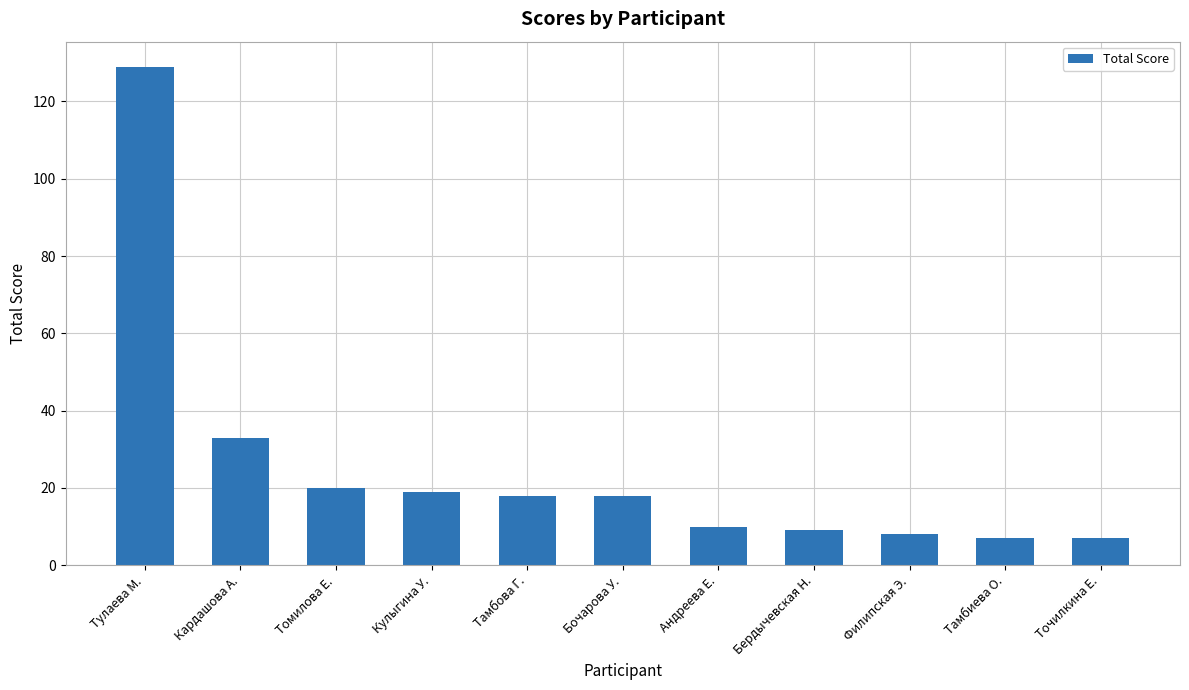

Between Тулаева М. and Кулыгина У., which is larger?

Тулаева М.